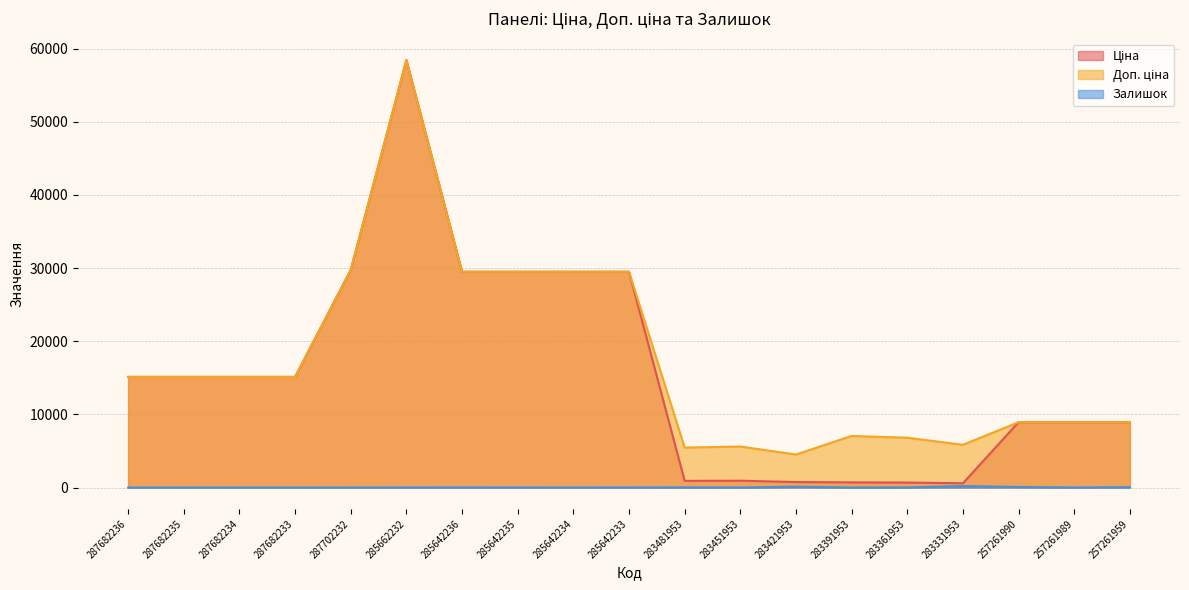

What position from the left is 257261959?

19